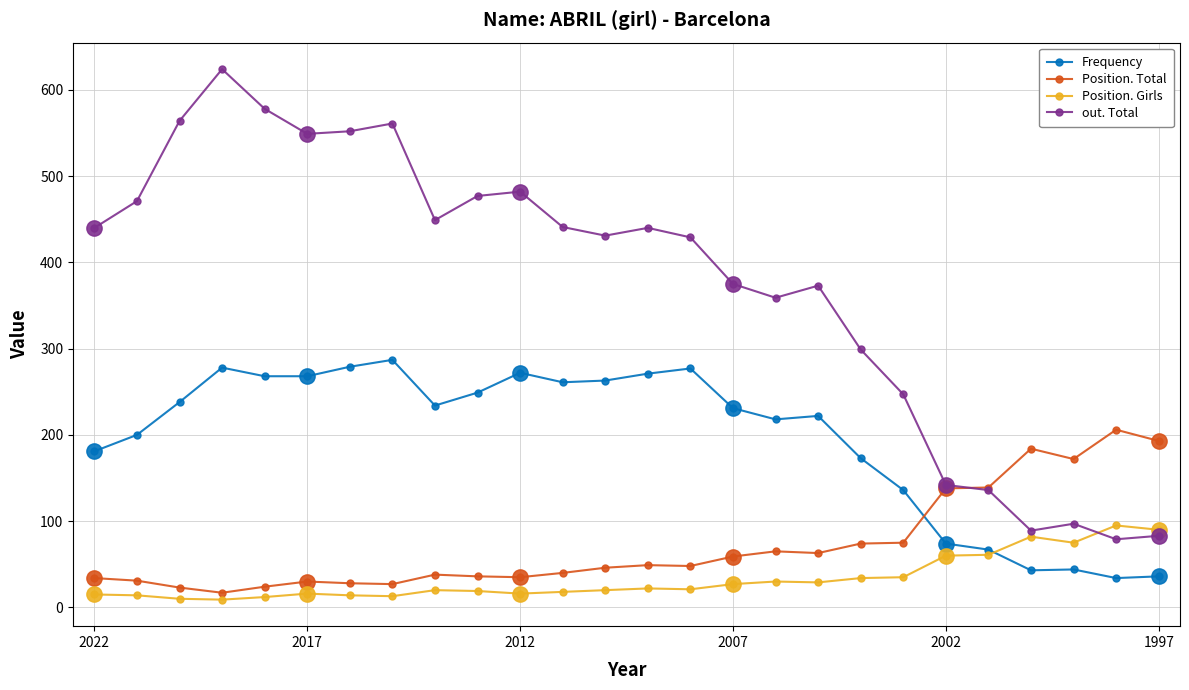

True or false: Position. Total and Frequency cross at least once.

True